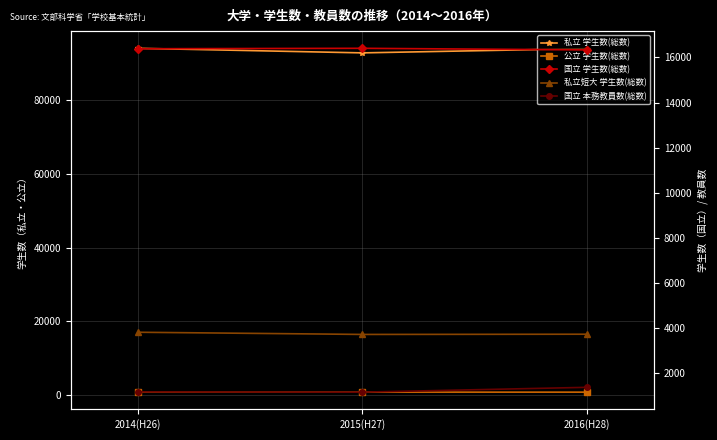

How many values in the 国立 学生数(総数) series are below 16384?

1